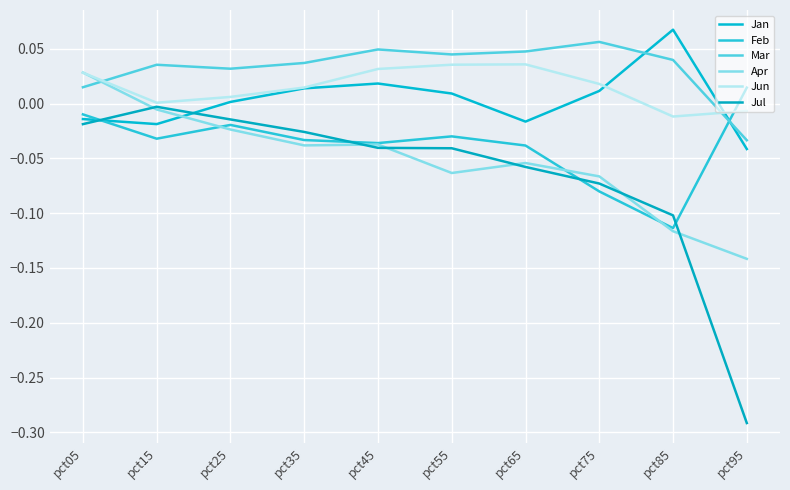

True or false: Apr has more than 2 interior local peaks.

False